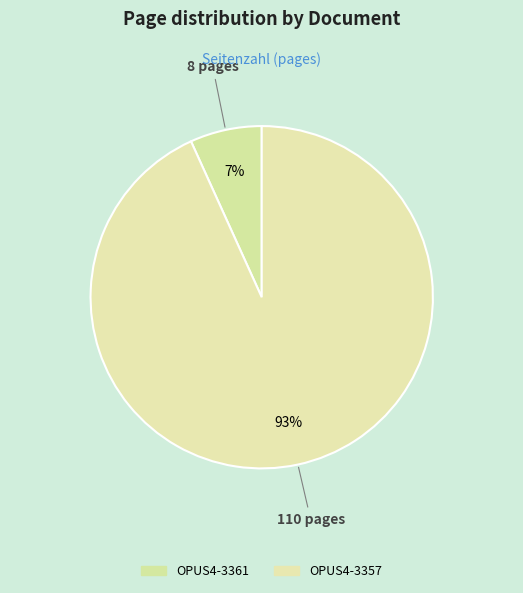

True or false: OPUS4-3357 accounts for 93% of the total.

True